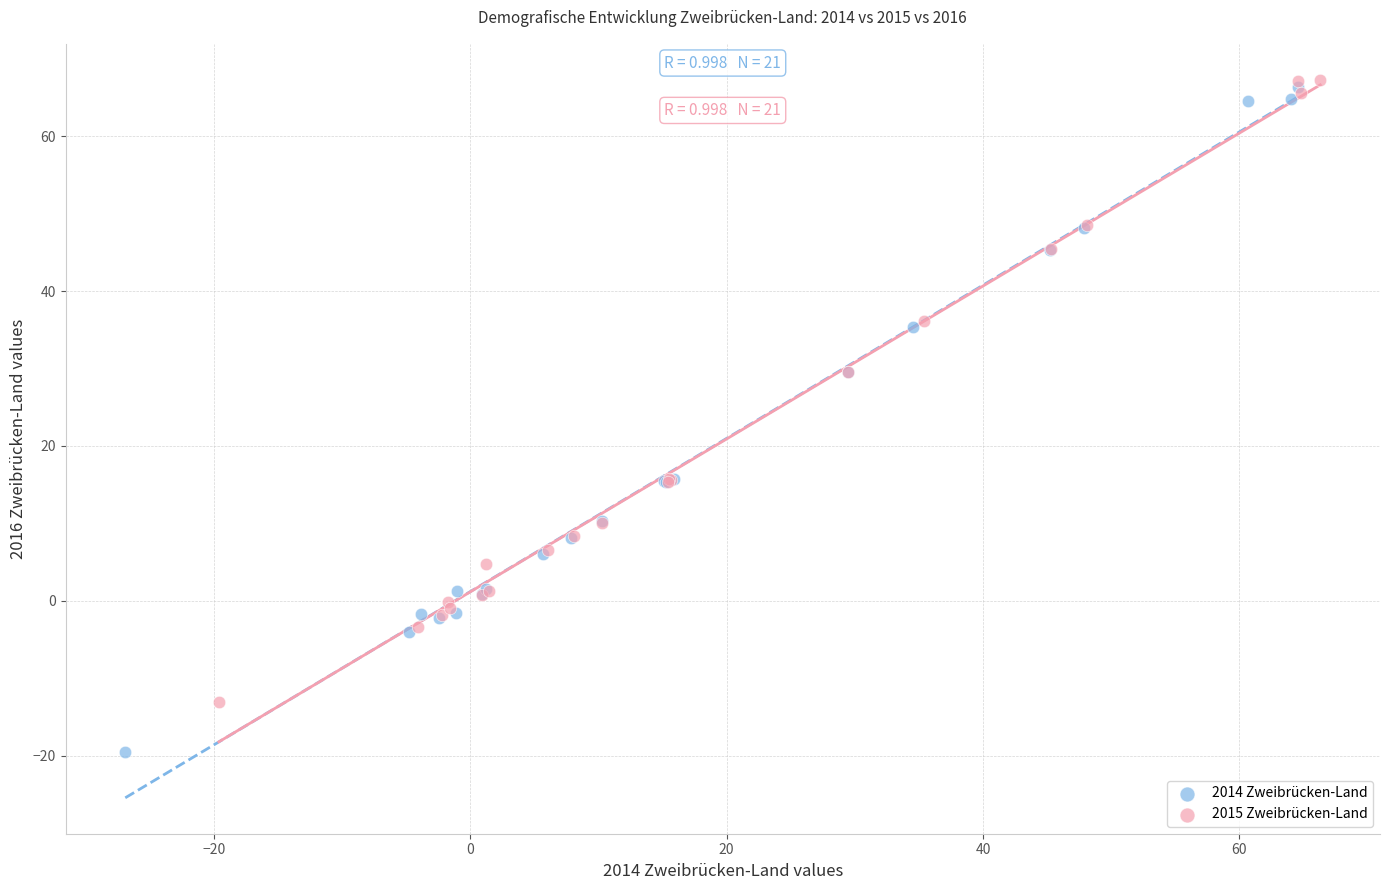

Which series has the widest spread of Y values?

2014 Zweibrücken-Land